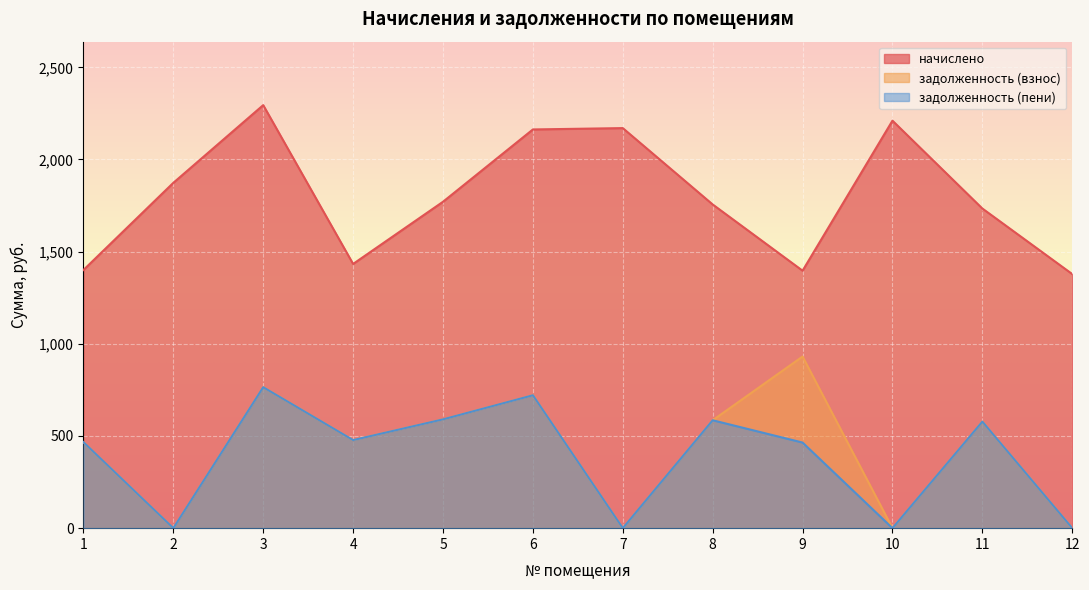

What is the sum of the начислено values at 6 and 9?

3559.7